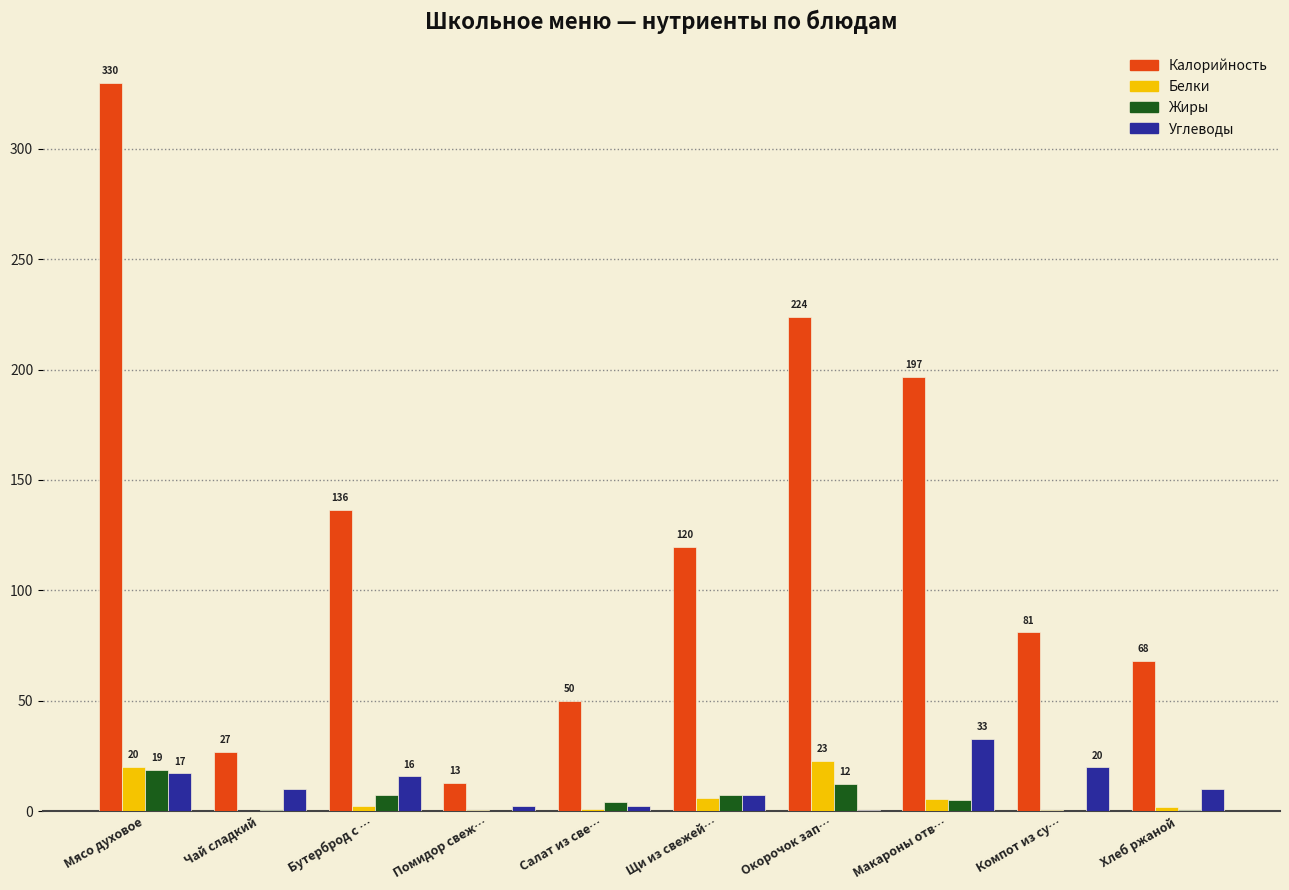

What is the total value across all series at Компот из су…?

101.3